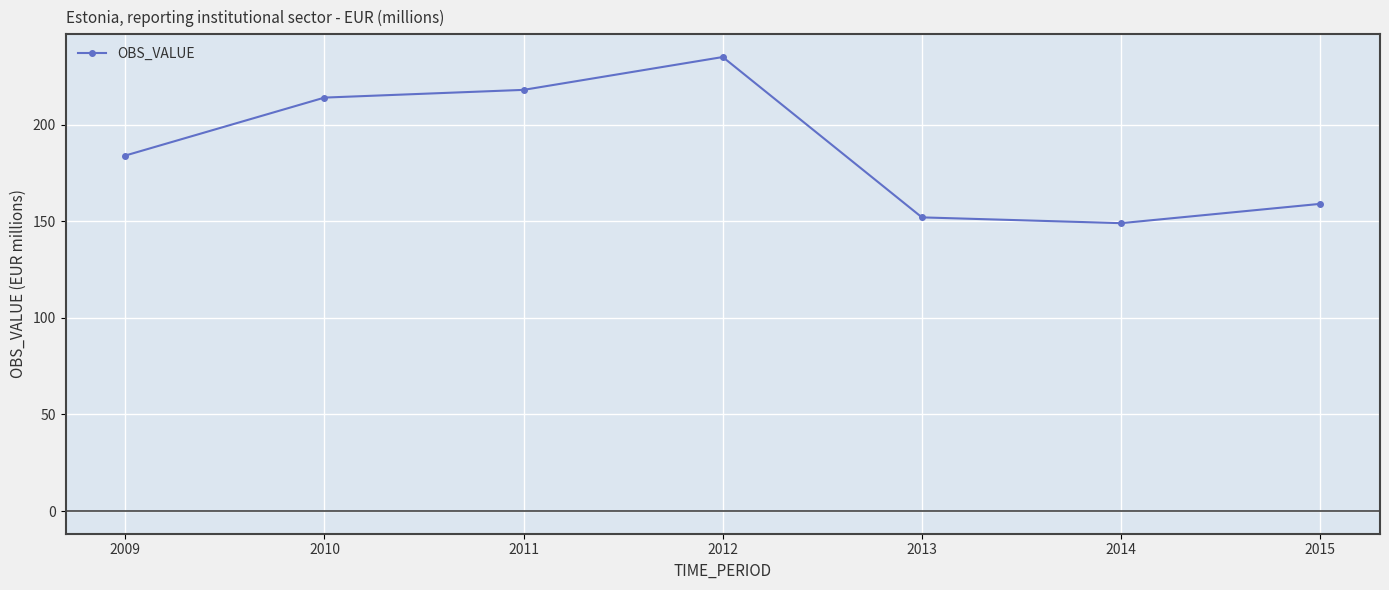

Reading left to right, what are all the values shown in this chart?

184	214	218	235	152	149	159